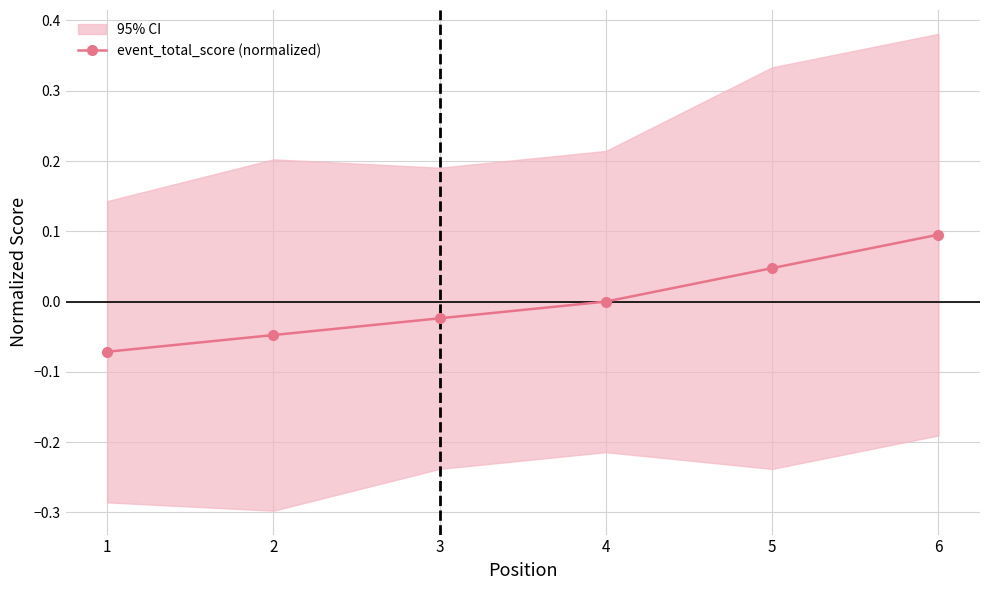

Rank the categories by value from lowest to highest.

1, 2, 3, 4, 5, 6